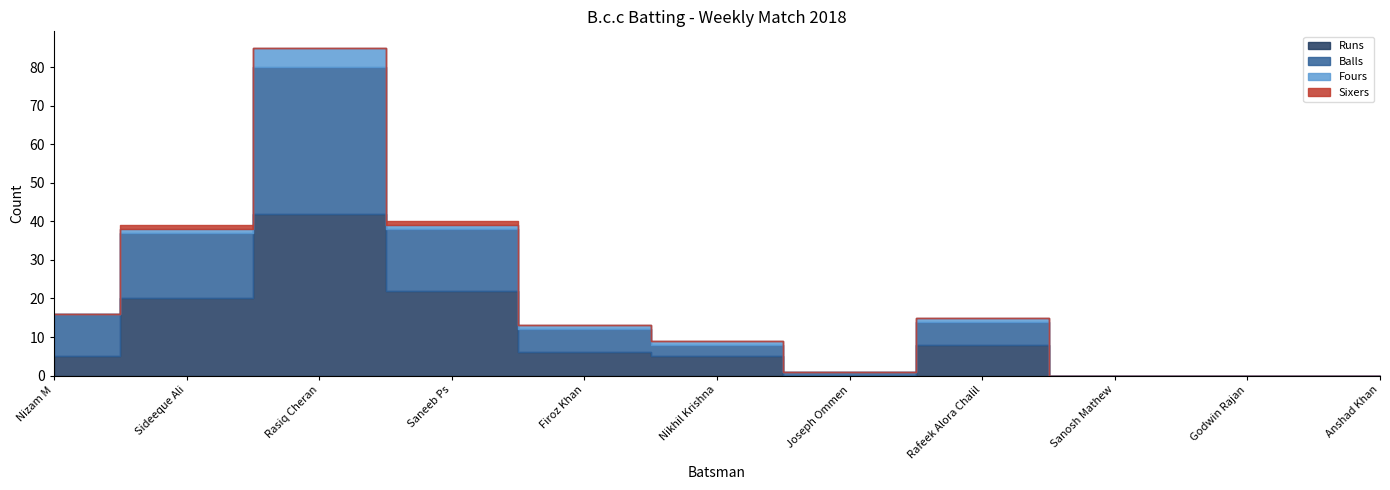

What is the maximum value shown in the chart?

42